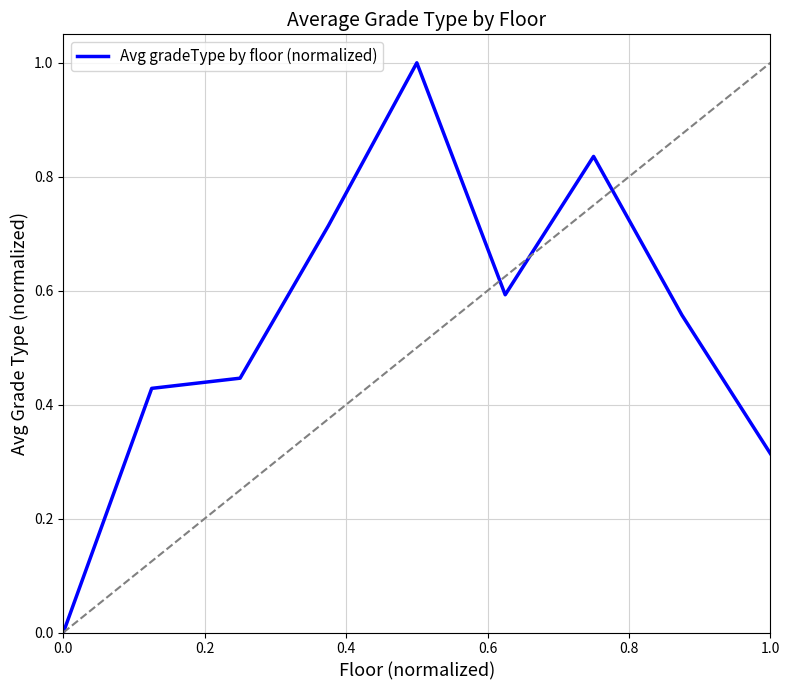

True or false: there are more than 0 points higher than both neighbors.

True